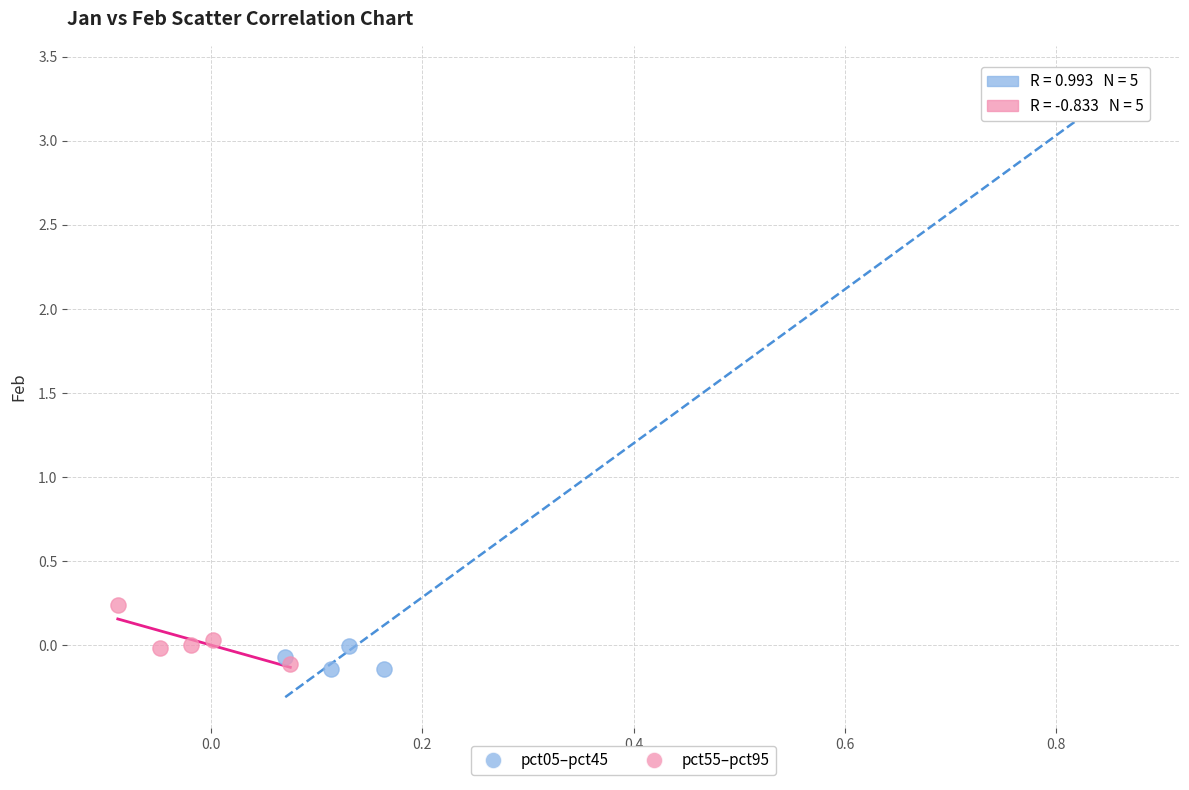

Which series has the widest spread of Y values?

pct05–pct45